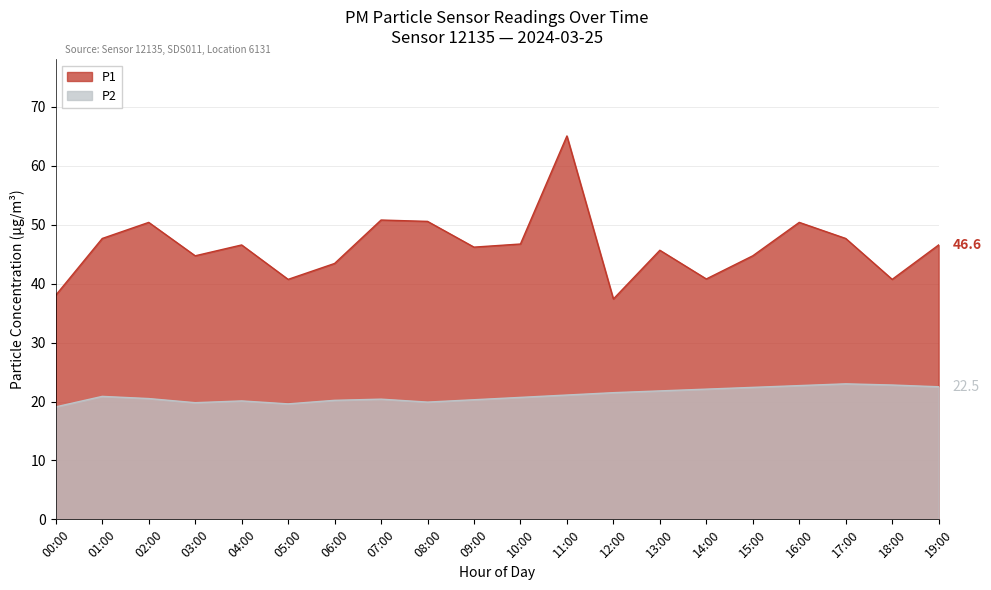

Reading left to right, list all the values displayed in this chart.

P2: 00:00=19.1	01:00=20.9	02:00=20.5	03:00=19.8	04:00=20.1	05:00=19.6	06:00=20.2	07:00=20.4	08:00=19.9	09:00=20.3	10:00=20.7	11:00=21.1	12:00=21.5	13:00=21.8	14:00=22.1	15:00=22.4	16:00=22.7	17:00=23.0	18:00=22.8	19:00=22.5
P1: 00:00=38.0	01:00=47.7	02:00=50.4	03:00=44.7	04:00=46.6	05:00=40.7	06:00=43.4	07:00=50.8	08:00=50.6	09:00=46.2	10:00=46.7	11:00=65.1	12:00=37.4	13:00=45.7	14:00=40.8	15:00=44.7	16:00=50.4	17:00=47.7	18:00=40.7	19:00=46.6